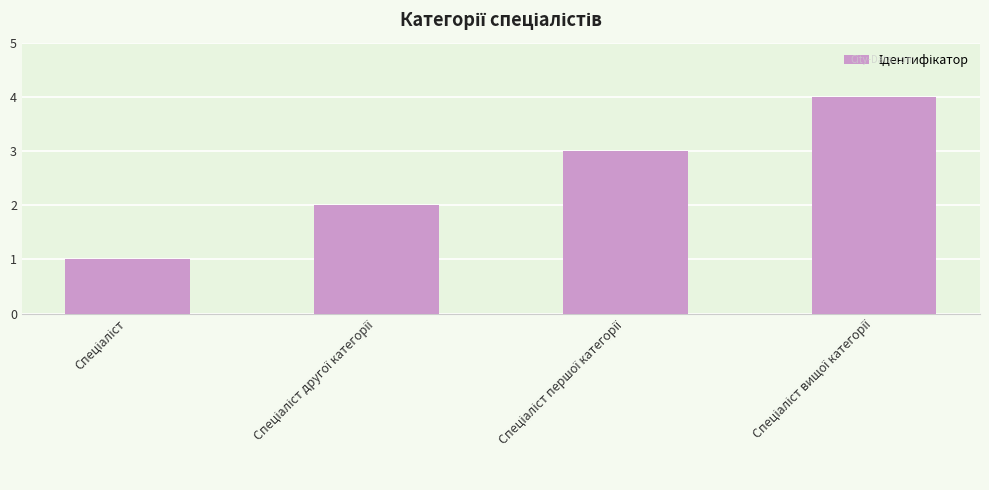

What is the greatest value displayed?

4